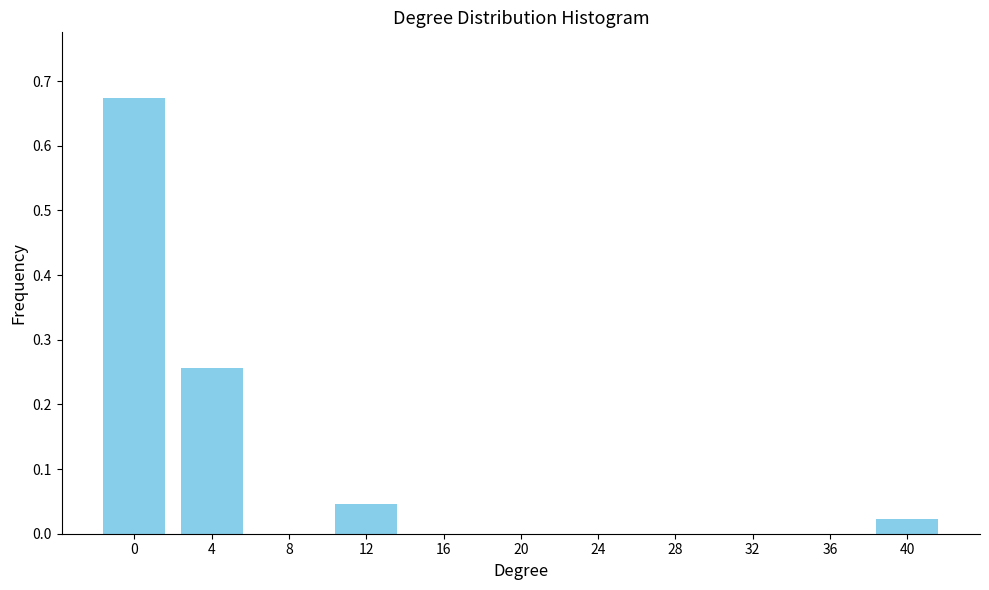

The chart shows a value of -0.4 at 16. True or false?

False